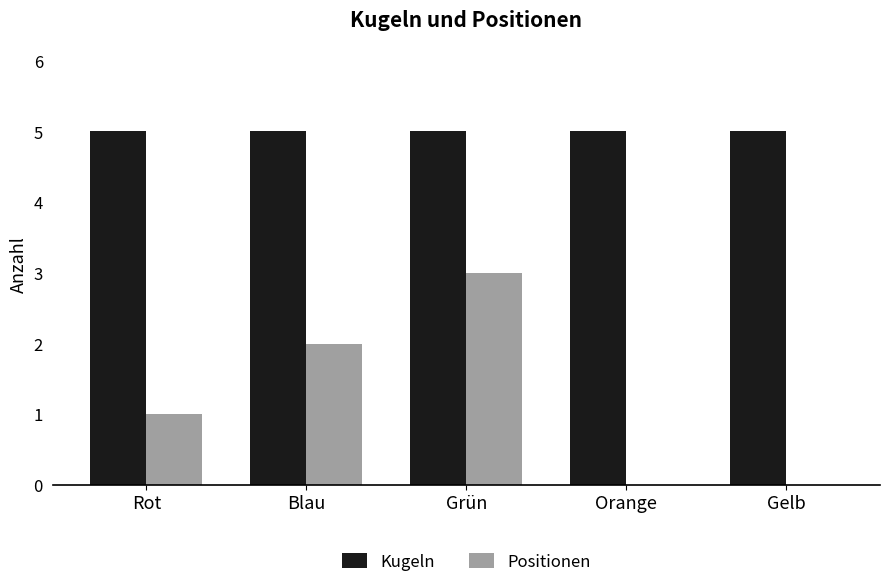

The value of Kugeln at Grün is 5. True or false?

True